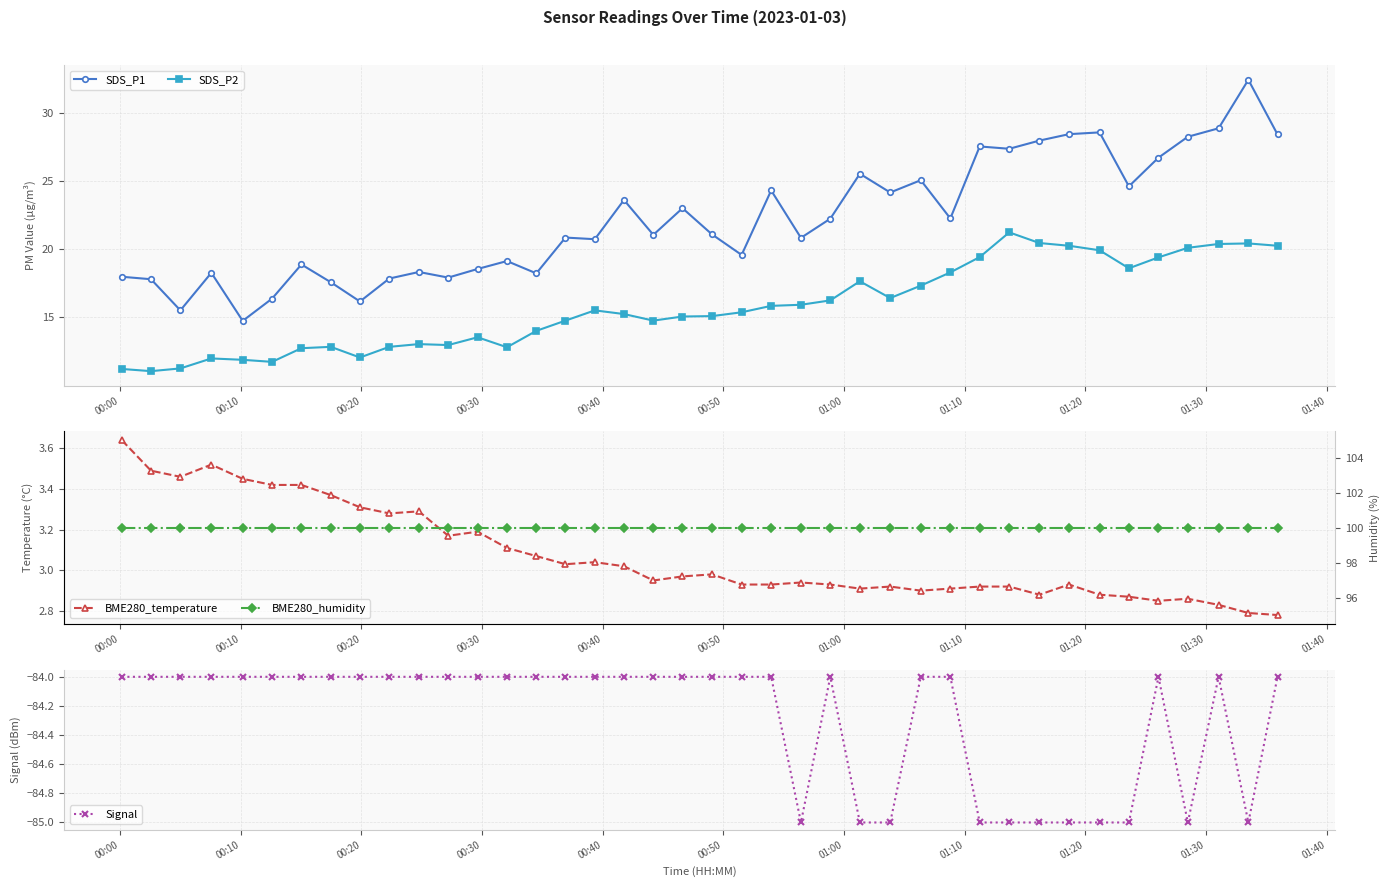

What is the highest value of the SDS_P1 series?

32.4